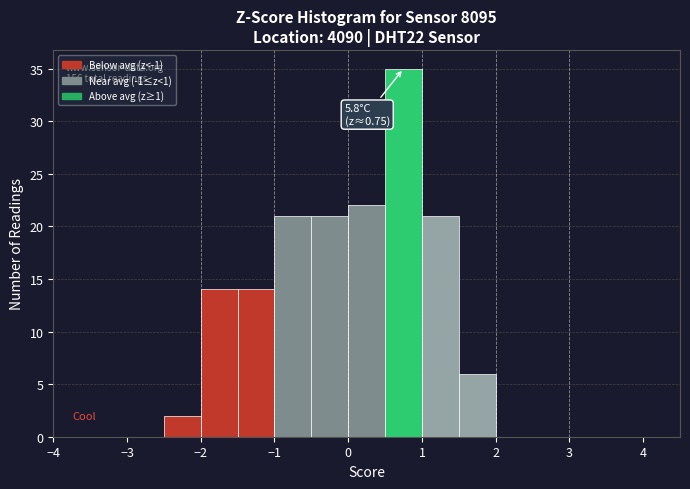

Which range on the x-axis has the tallest bar?

0.5 to 1.0